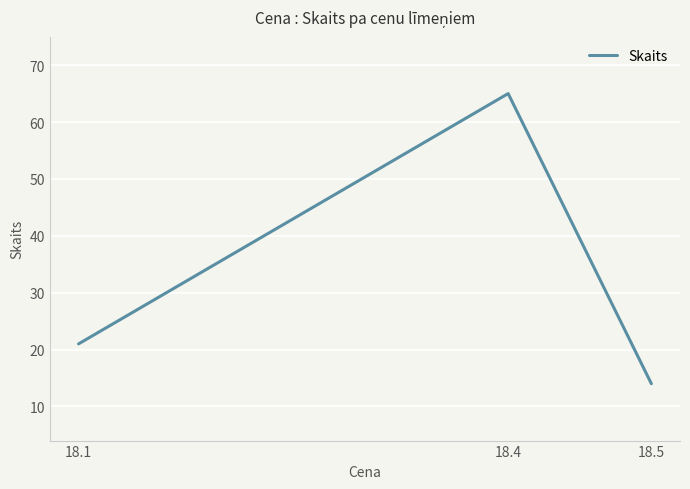

Which category has the lowest value across all series?

18.5